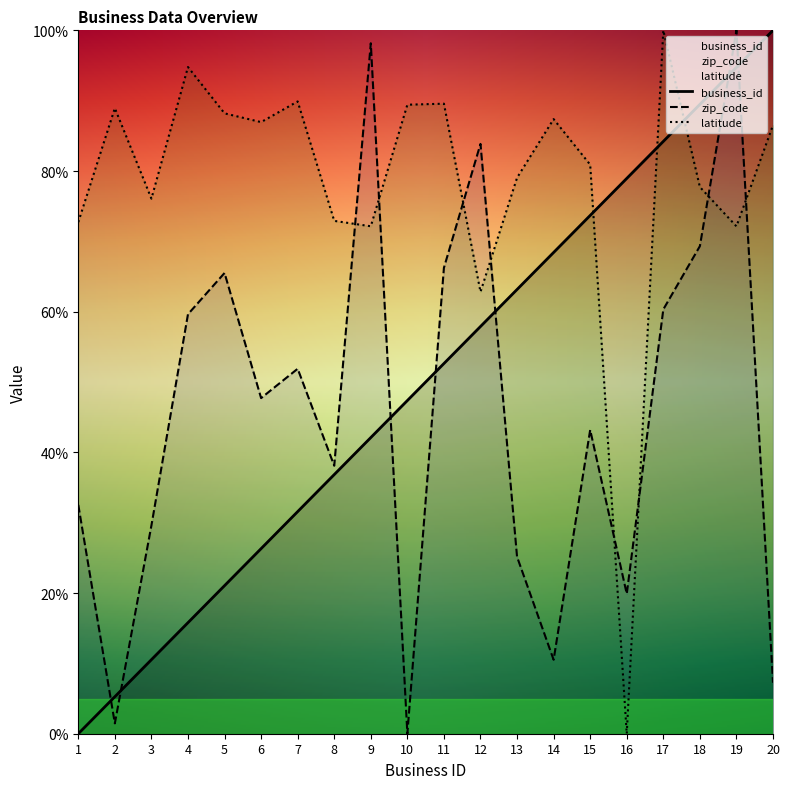

Which series ends up on top after the final intersection of business_id and zip_code?

business_id